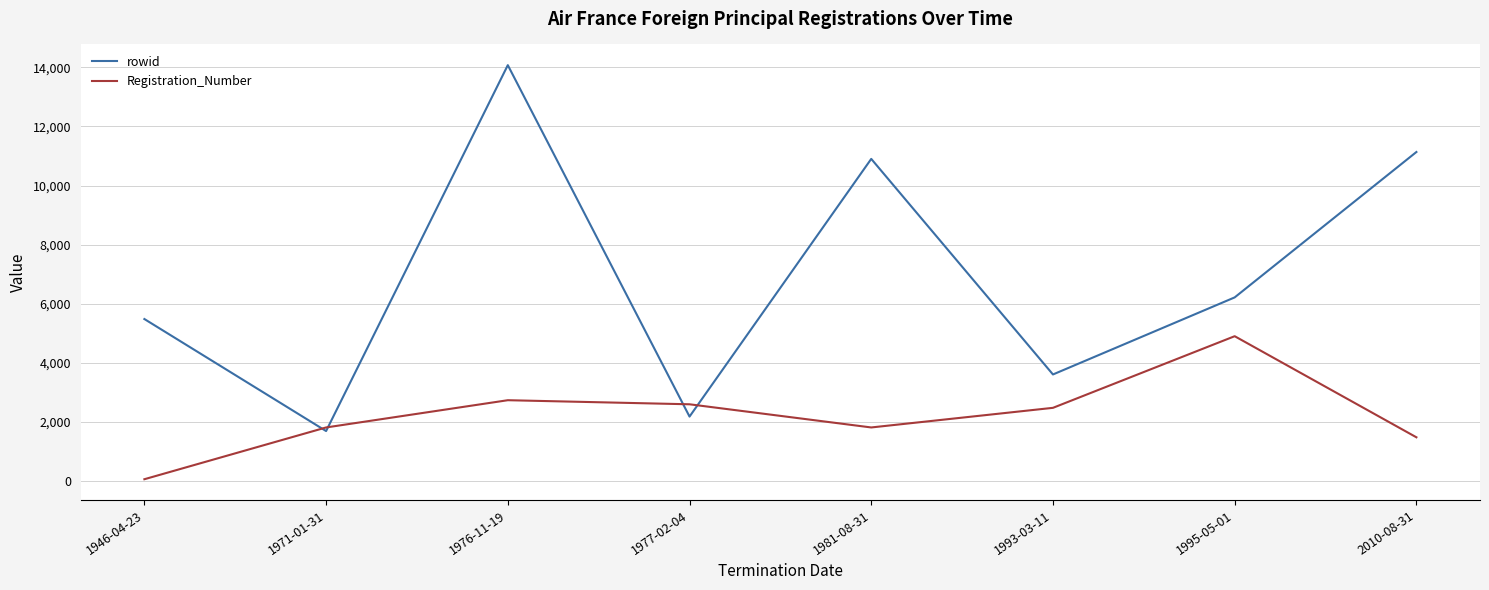

Where is rowid nearest to the value 7883?

1995-05-01